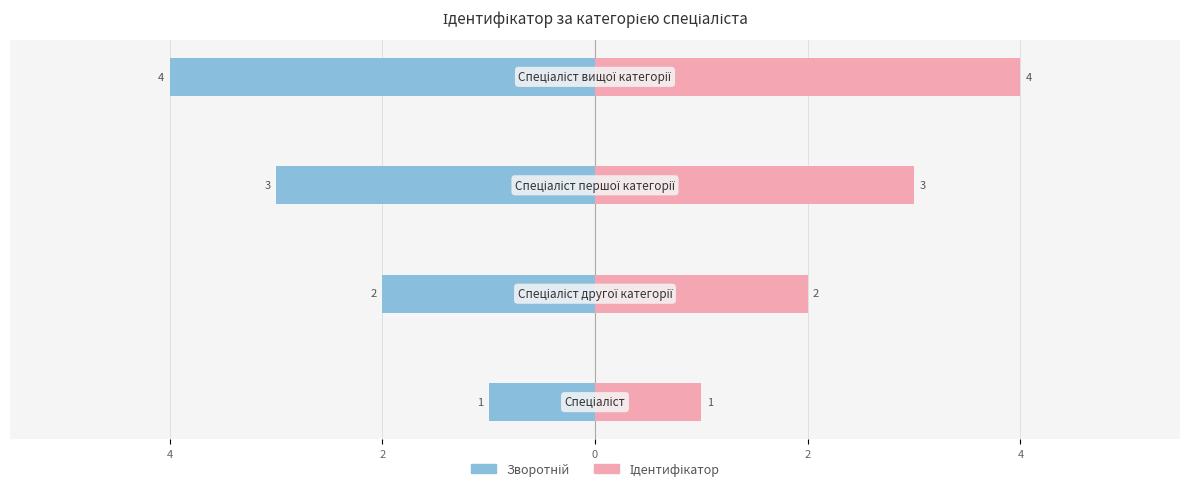

Reading left to right, list all the values displayed in this chart.

Ідентифікатор (зворотній): 6=-1	4=-2	2=-3	0=-4
Ідентифікатор: 6=1	4=2	2=3	0=4